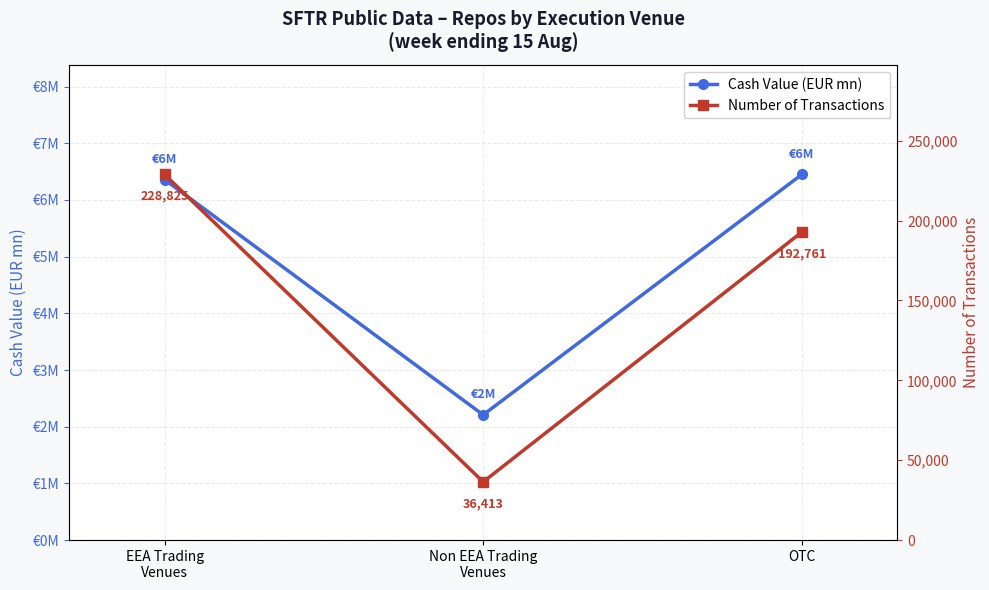

Which series has the widest spread of values?

Number of Transactions